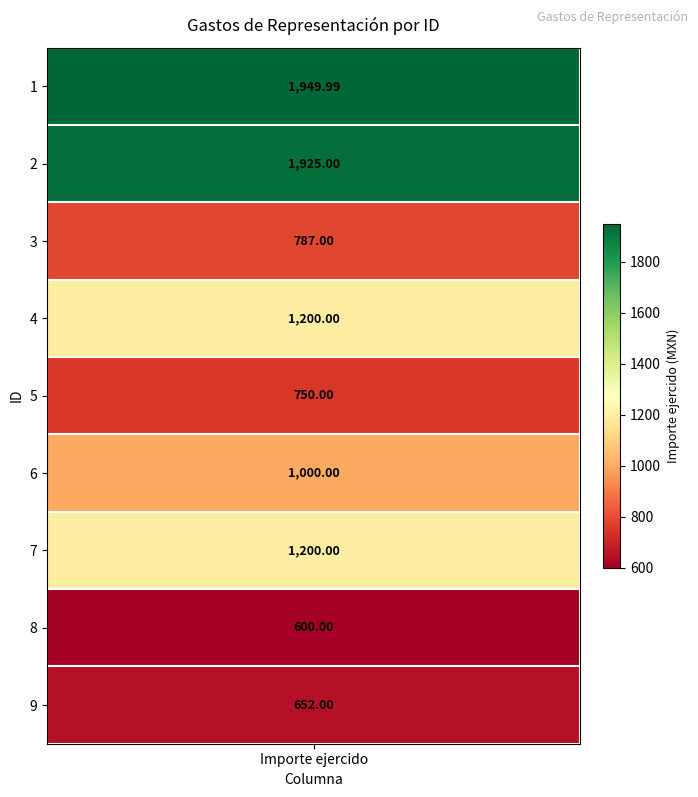

Which label corresponds to the smallest value in the chart?

8